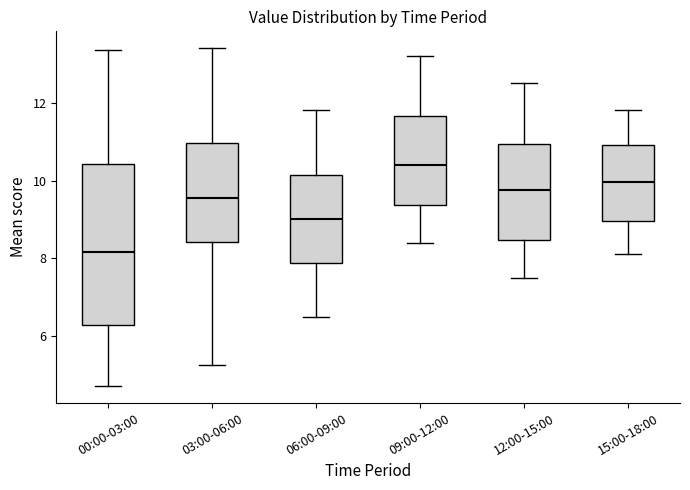

Which box is the tallest, from its lower edge to its upper edge?

00:00-03:00